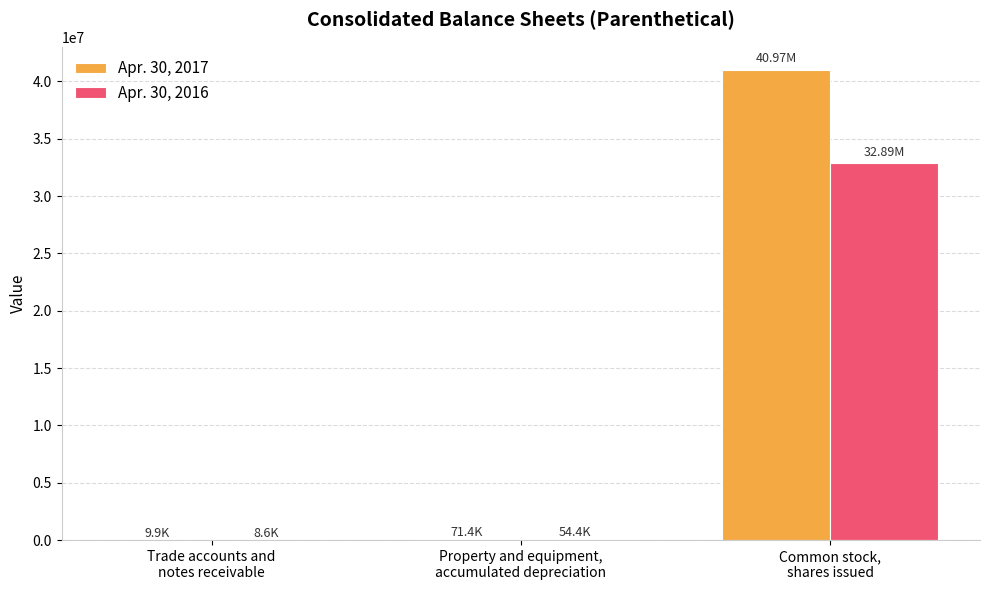

Which series has the largest total across all categories?

Apr. 30, 2017